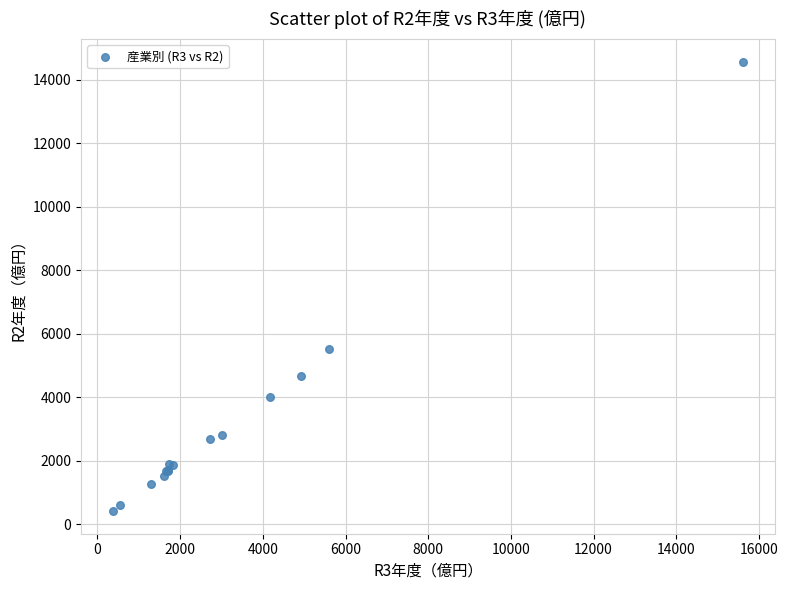

What Y value in the scatter plot is closest to 7494?

5520.0